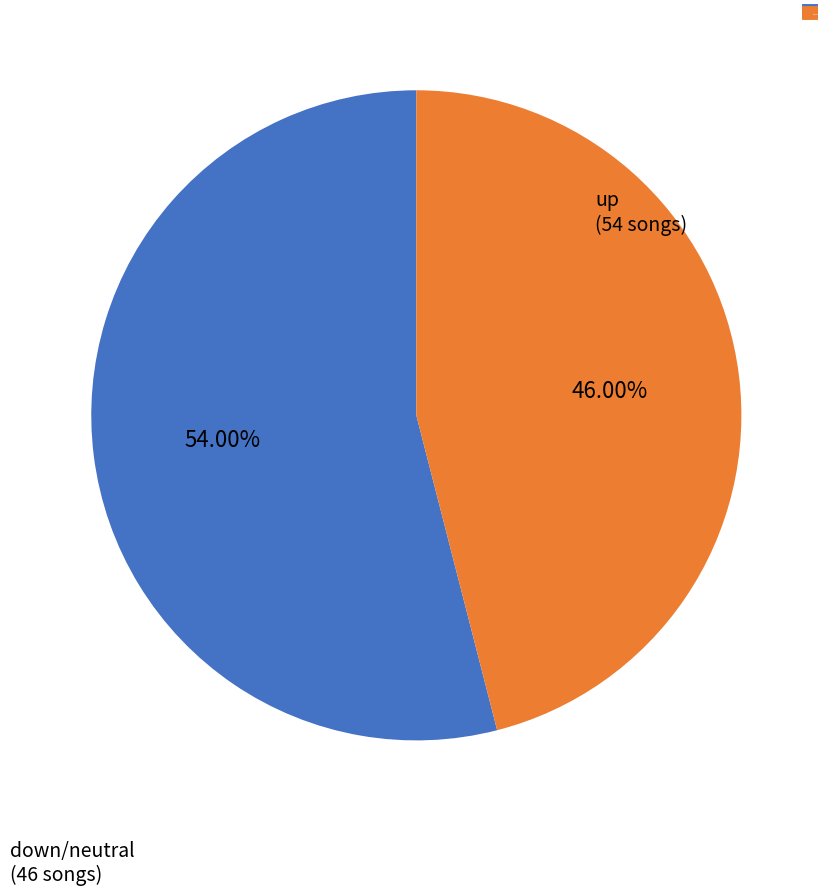

Is there a majority slice in this chart?

Yes